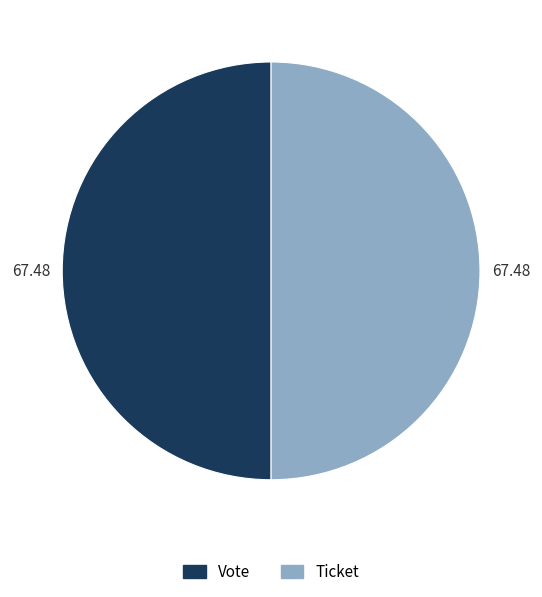

How many slices are in this pie chart?

2